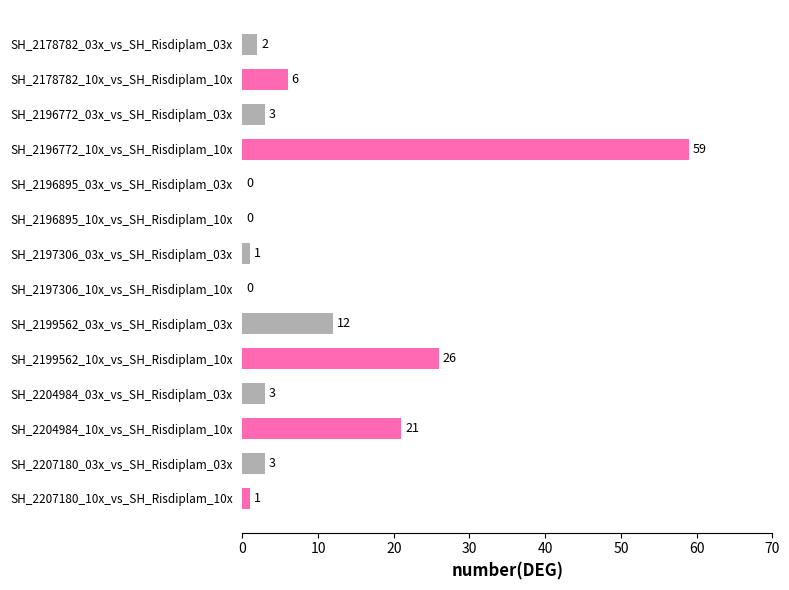

True or false: the data shows -30 at SH_2197306_10x_vs_SH_Risdiplam_10x.

False